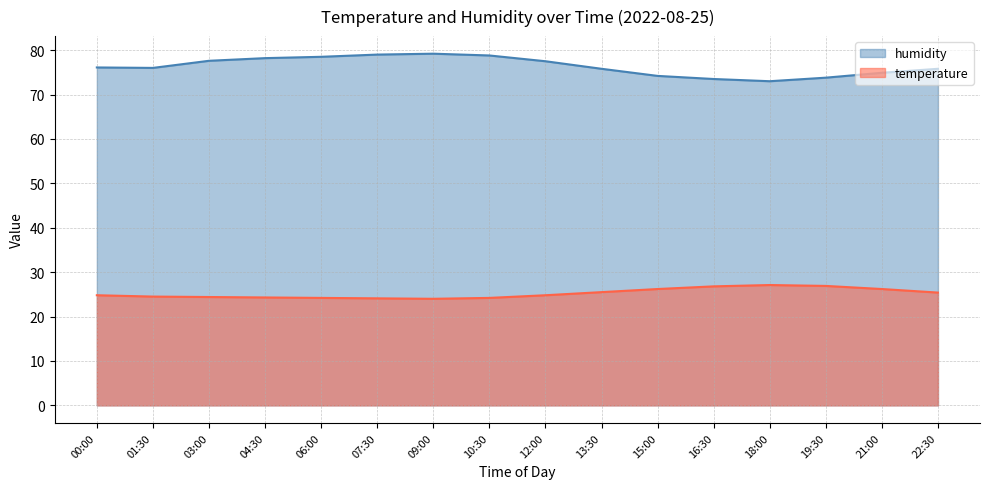

What is the minimum value for temperature?

24.0